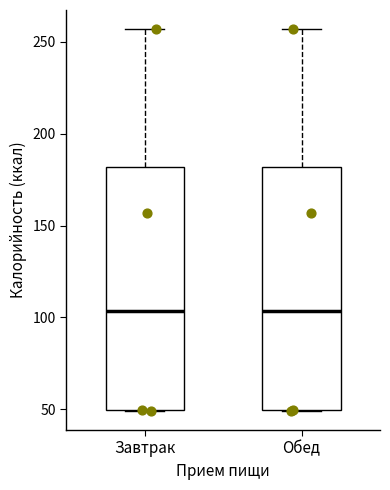

Reading left to right, read every box against the y-axis: the position of its median line, the range the box covers, and the ends of its whiskers. The values are not printed on the chart, so give them approximately, as read against the axis.

Завтрак: median 105, box 50 to 180, whiskers 50 to 255
Обед: median 105, box 50 to 180, whiskers 50 to 255